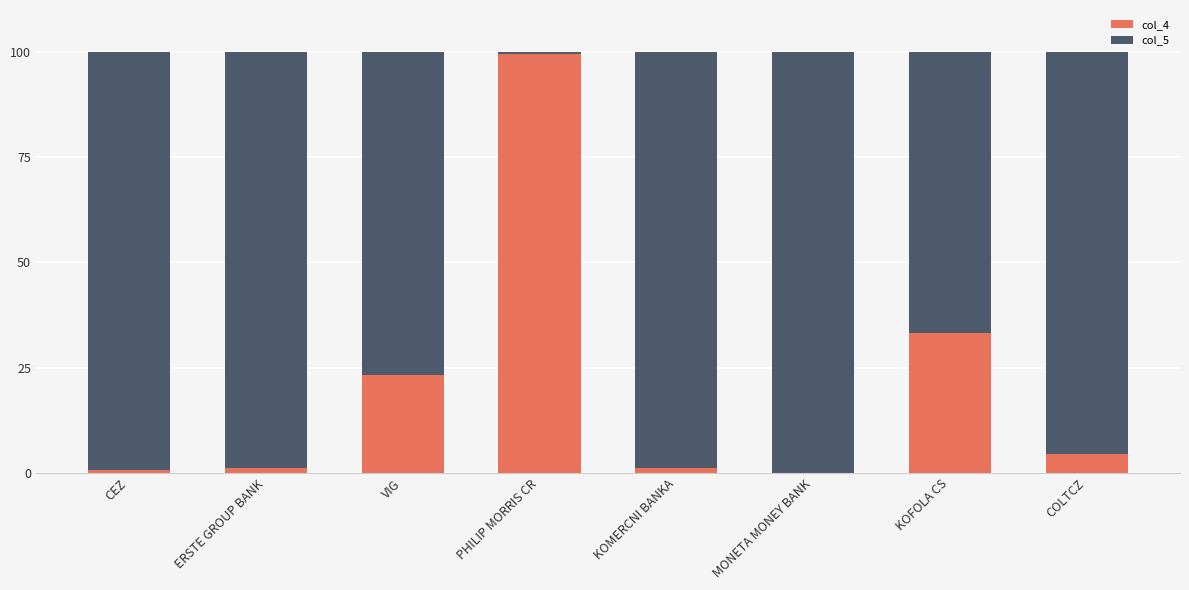

True or false: col_4 has a value of 23.4 at VIG.

True